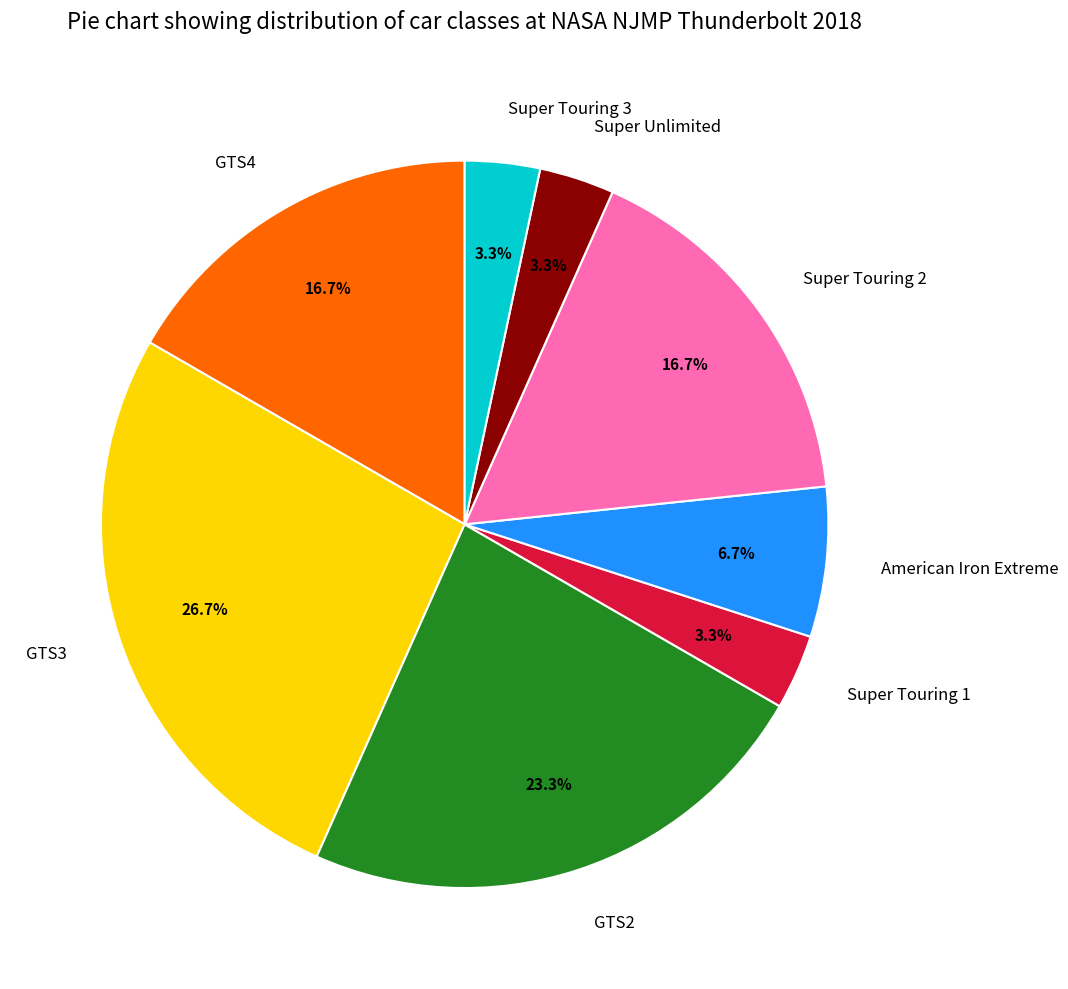

How many slices are in this pie chart?

8